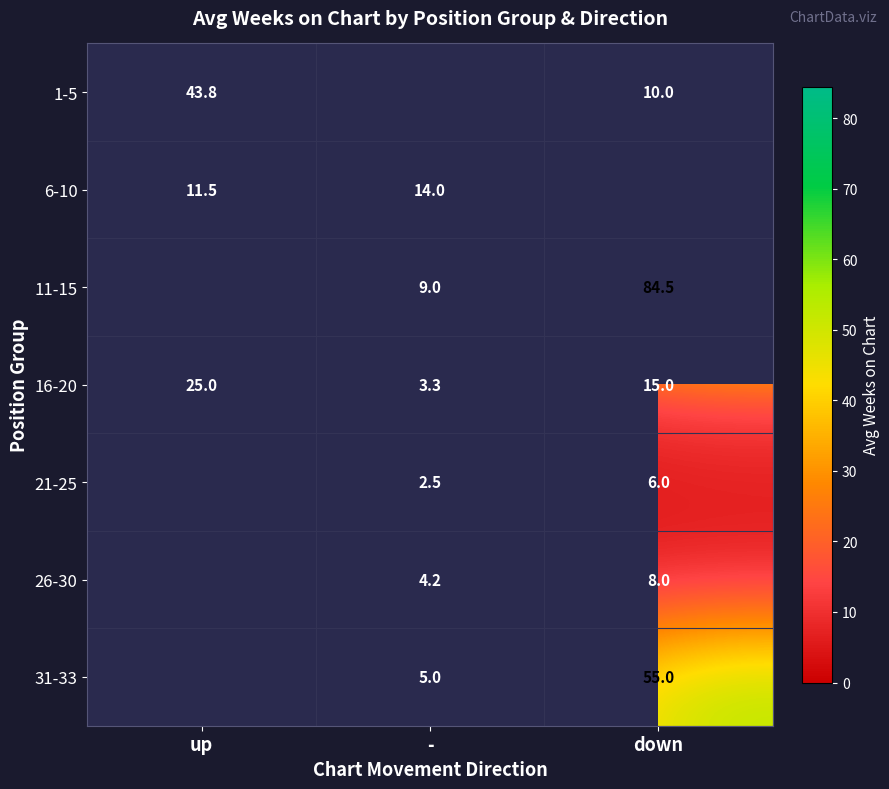

The 11-15 series shows 84.5 at down. True or false?

True